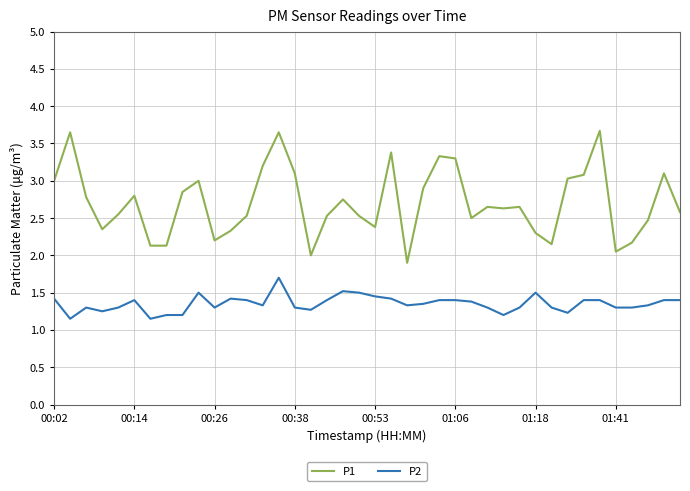

How many lines are shown in the chart?

2